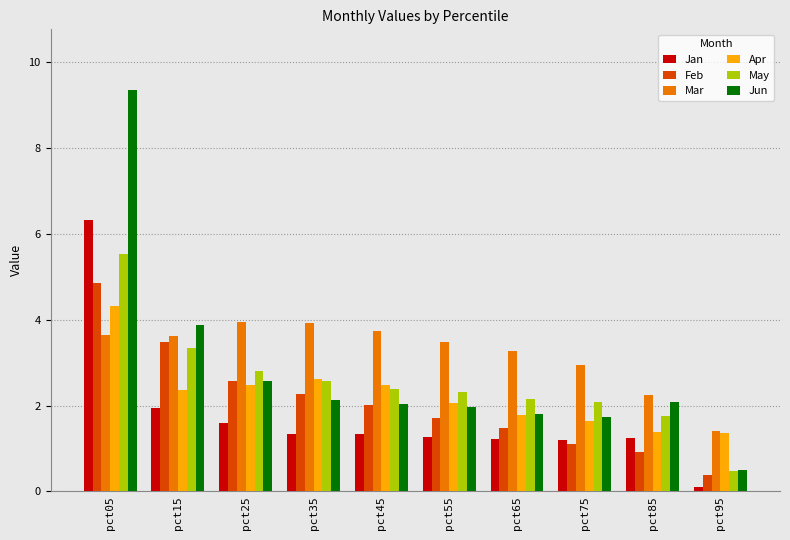

At how many categories does at least one series exceed 8?

1